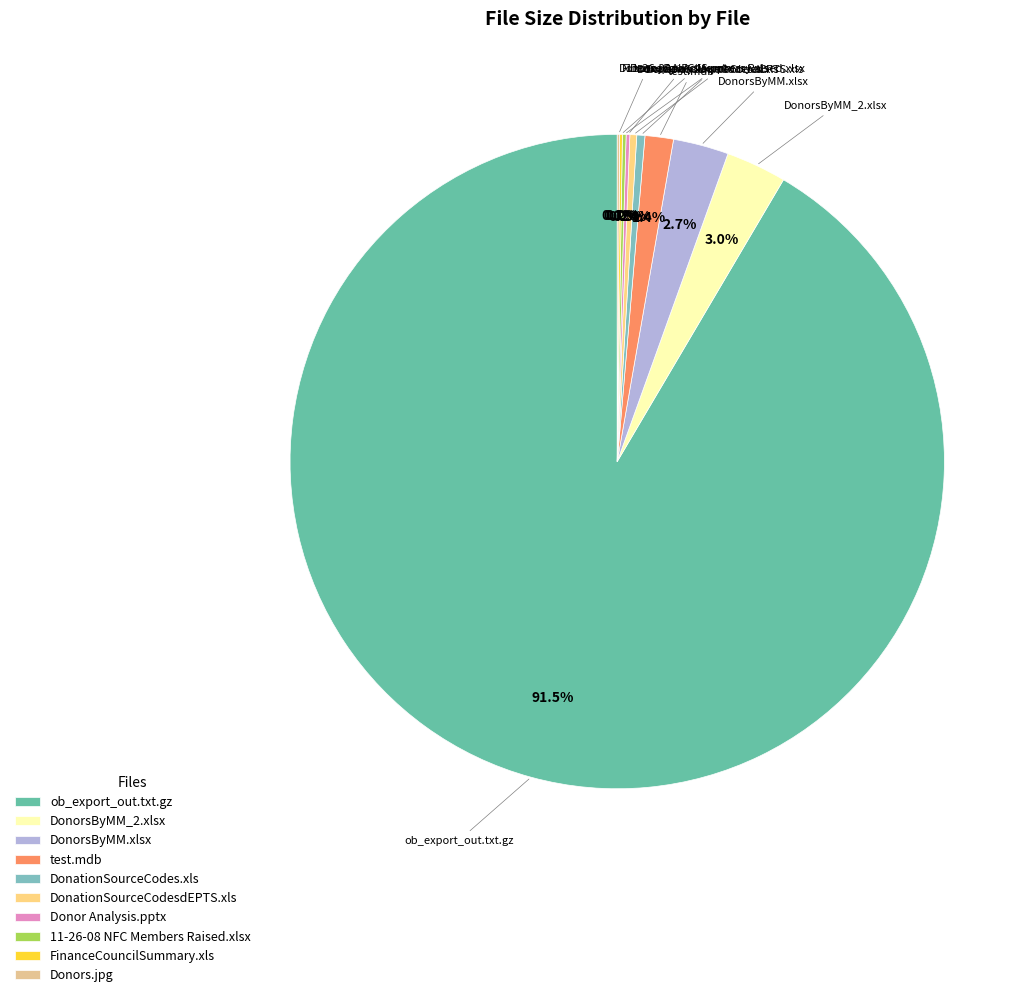

Does any single category account for the majority?

Yes